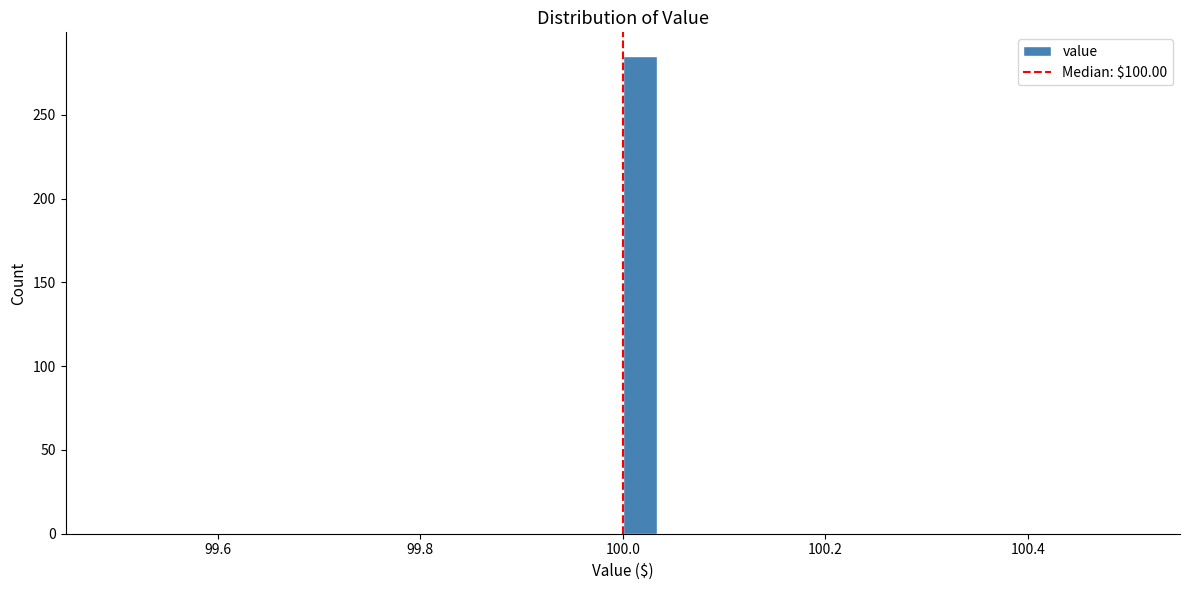

Read against the x-axis, roughly where is the centre of the tallest bar?

100.02